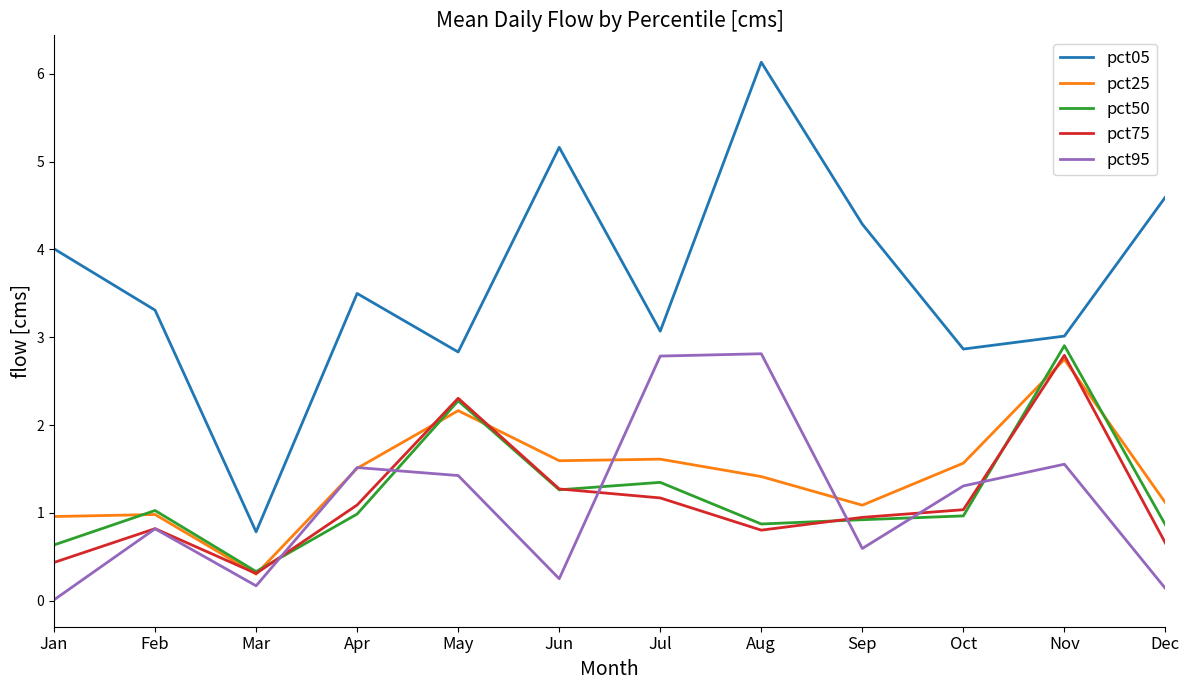

What is the maximum value for pct05?

6.1